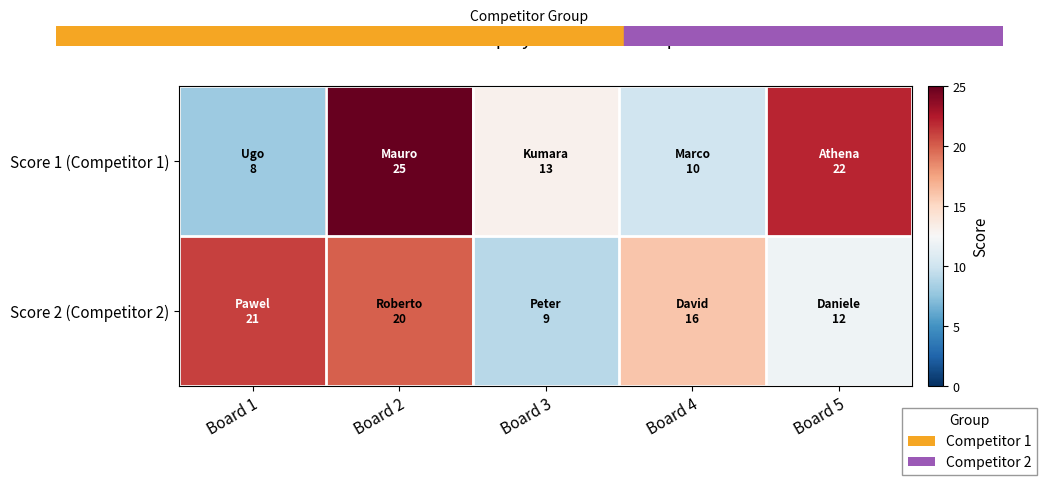

Which series has the largest range (max minus min)?

Score 1 (Competitor 1)